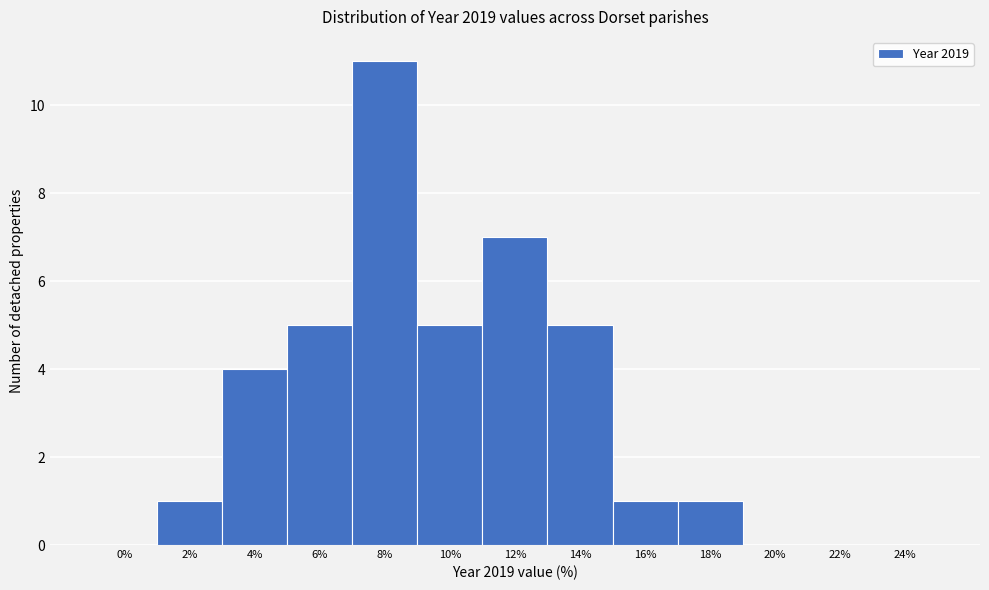

Reading right to left, extract all data points from this chart.

24%=0	22%=0	20%=0	18%=1	16%=1	14%=5	12%=7	10%=5	8%=11	6%=5	4%=4	2%=1	0%=0